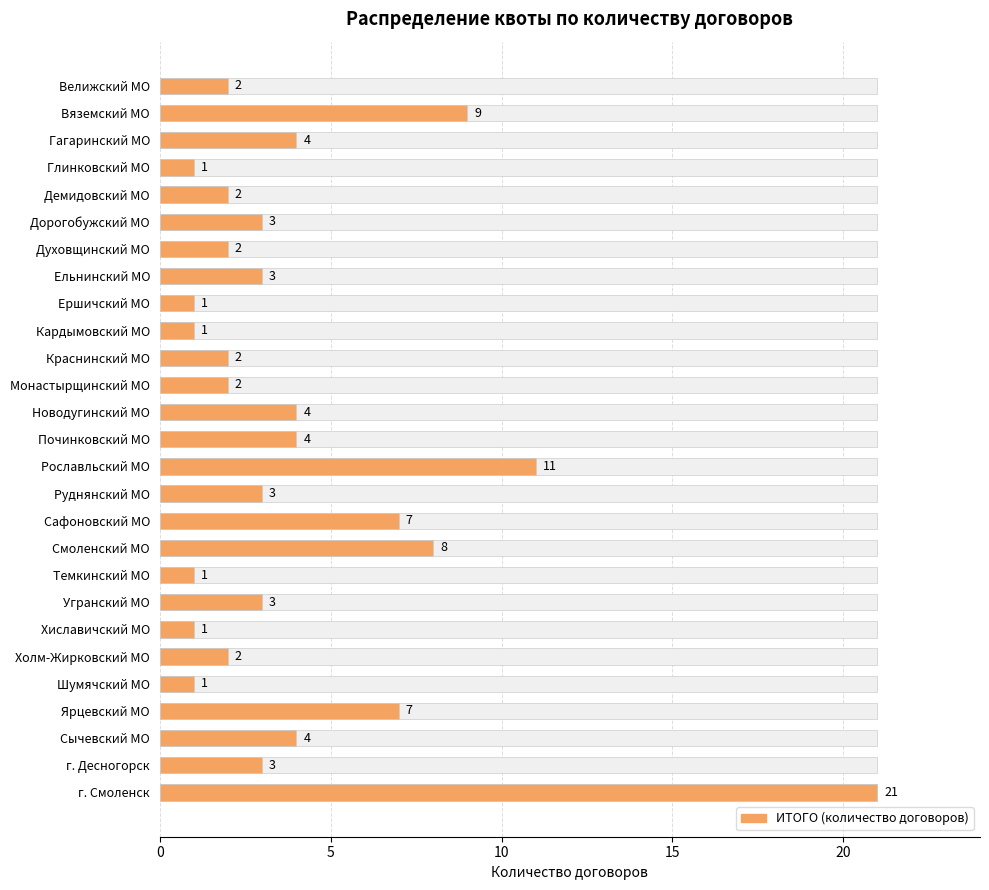

What is the change in value from Угранский МО to Ярцевский МО?

+4